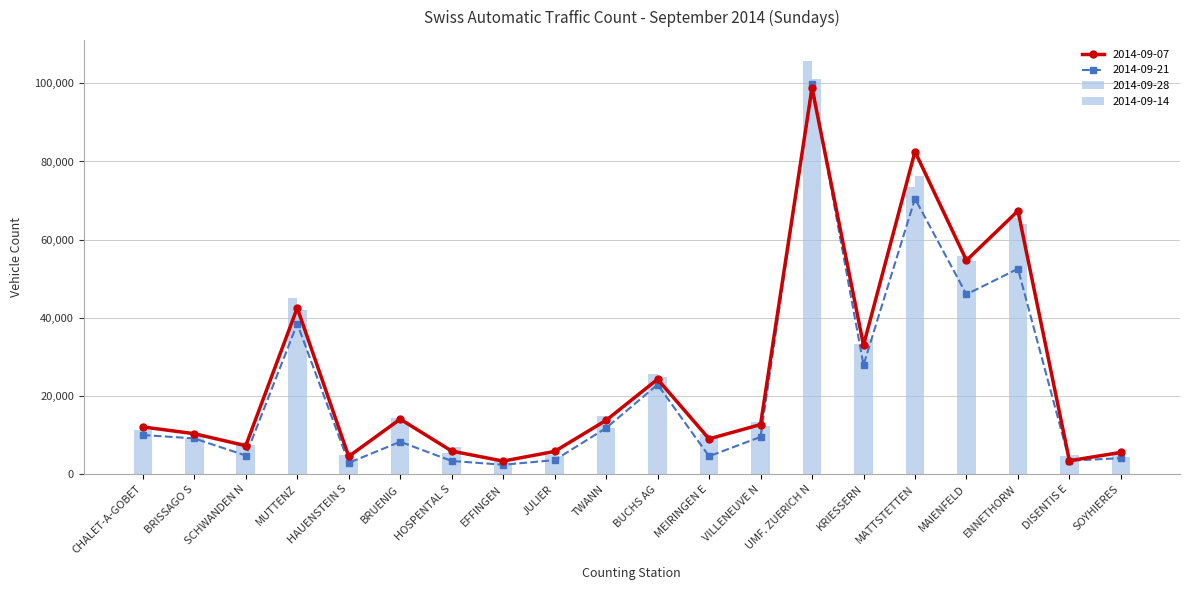

How many series are shown in this chart?

4